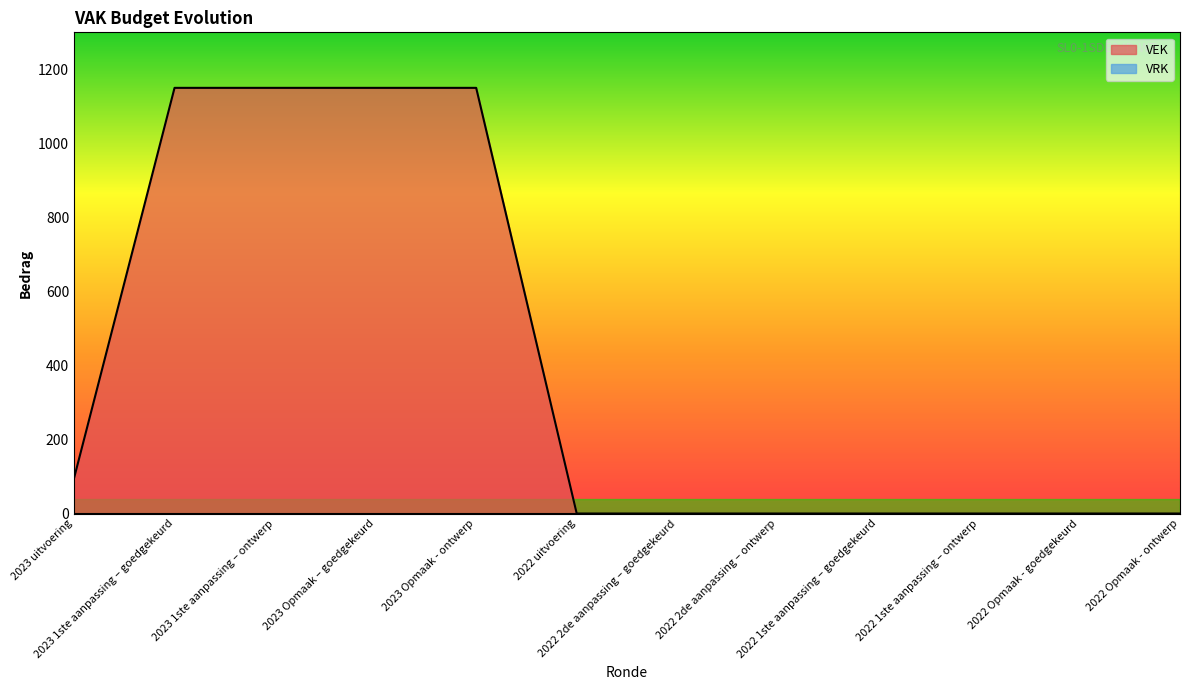

Which has a higher value, 2022 1ste aanpassing – goedgekeurd or 2022 2de aanpassing – goedgekeurd?

2022 1ste aanpassing – goedgekeurd